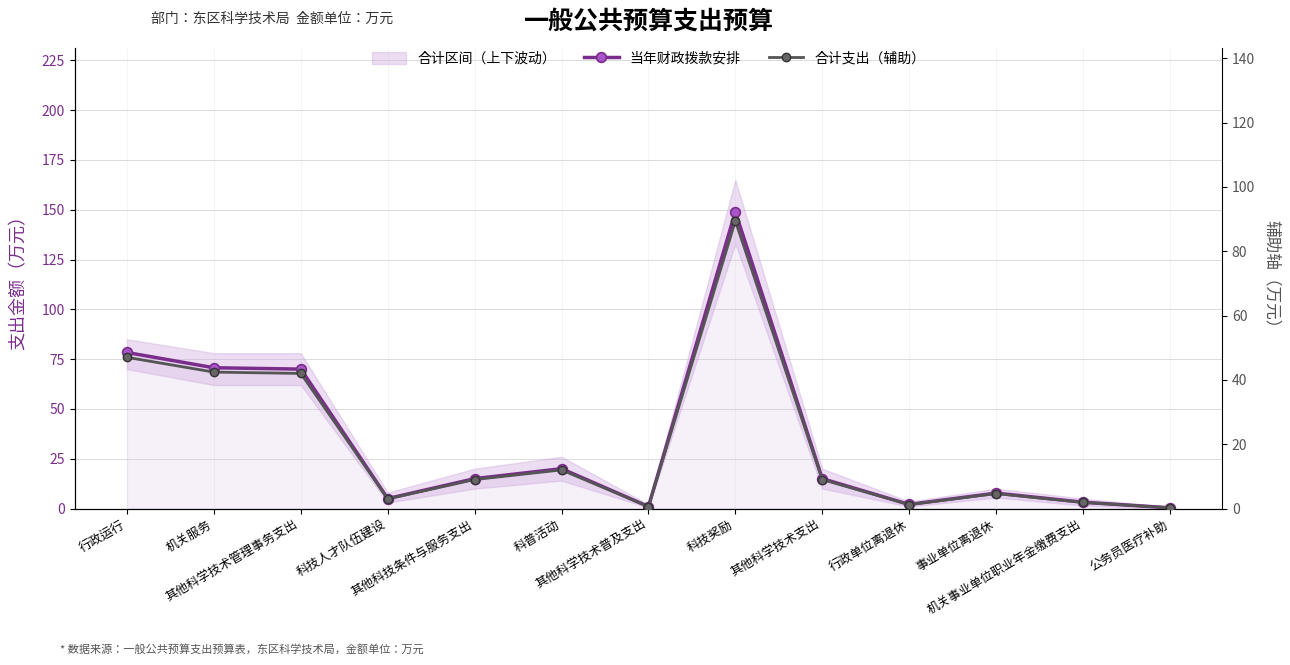

List the labels in order of 合计支出（辅助） value, smallest first.

公务员医疗补助, 其他科学技术普及支出, 行政单位离退休, 机关事业单位职业年金缴费支出, 科技人才队伍建设, 事业单位离退休, 其他科技条件与服务支出, 其他科学技术支出, 科普活动, 其他科学技术管理事务支出, 机关服务, 行政运行, 科技奖励